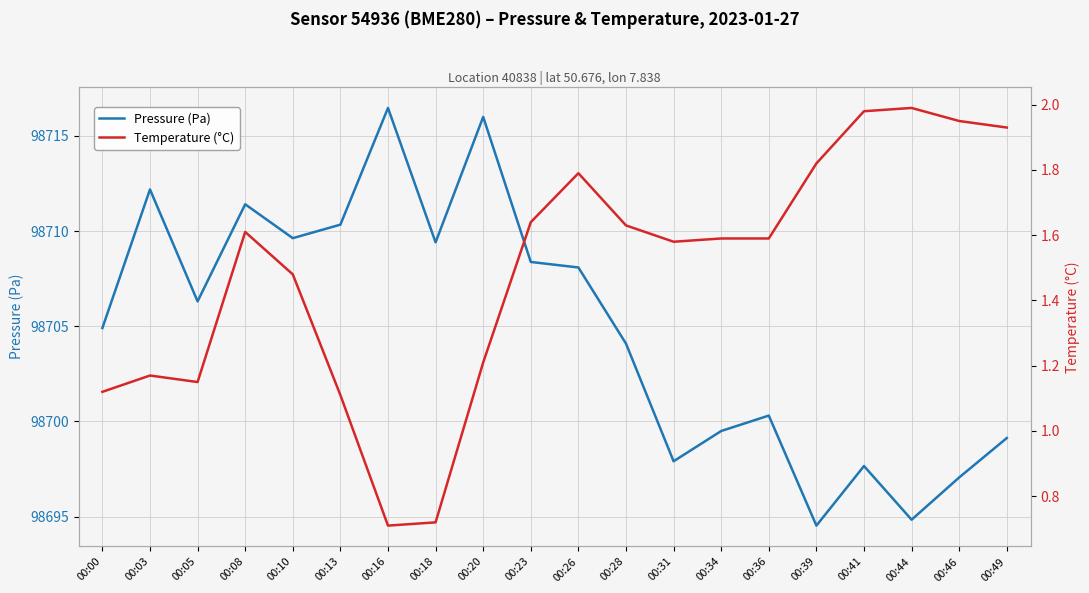

True or false: Temperature (°C) has more than 2 points higher than both neighbors.

True